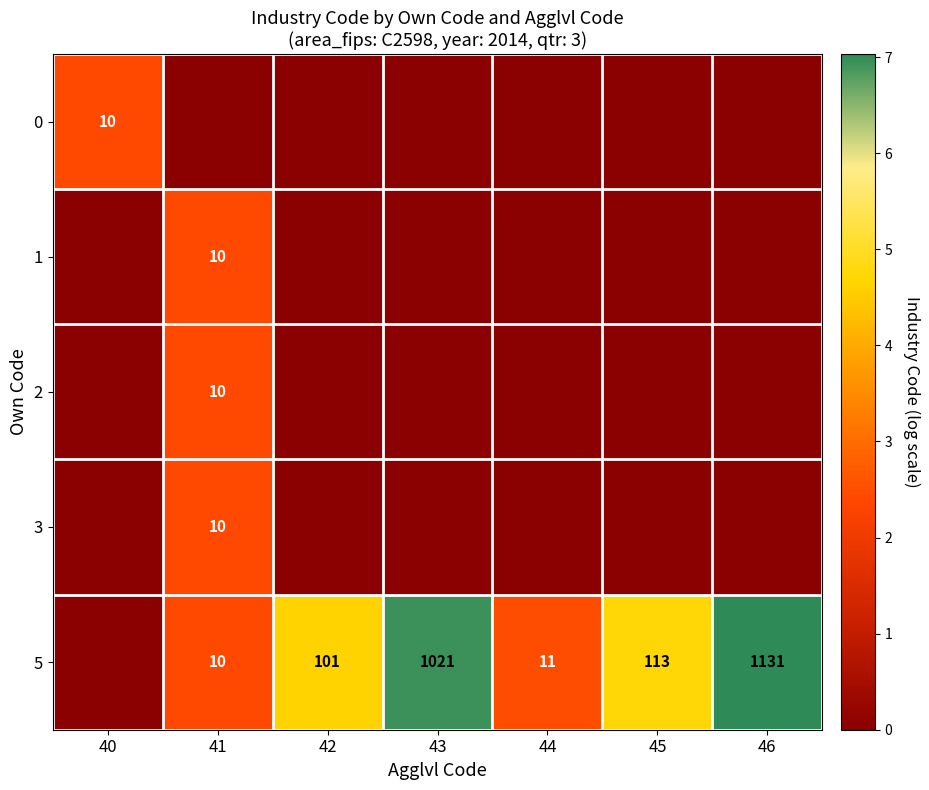

What is the difference between the 5 values at 46 and 43?

110